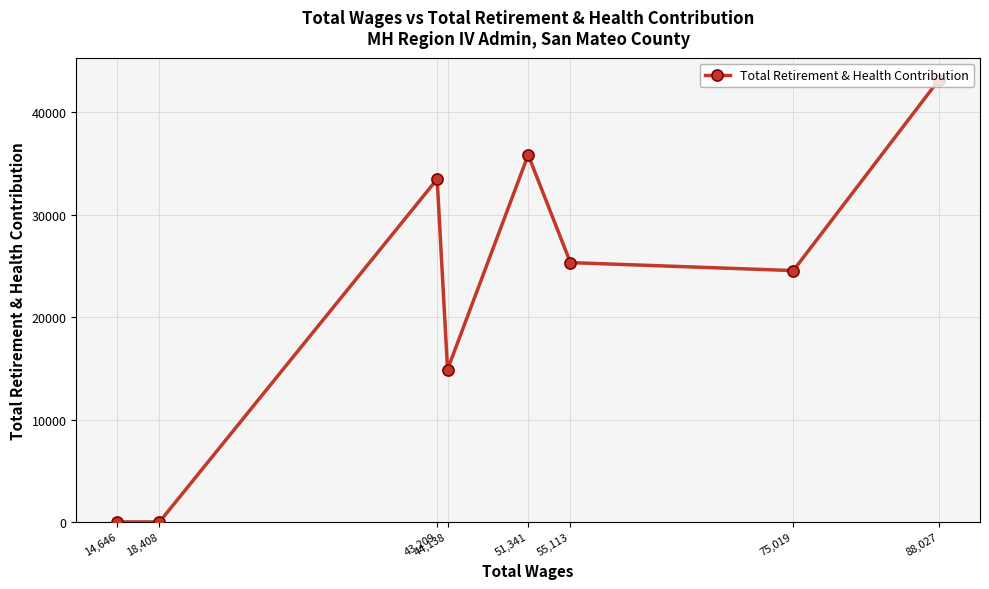

What is the difference between the maximum and second lowest values?

43191